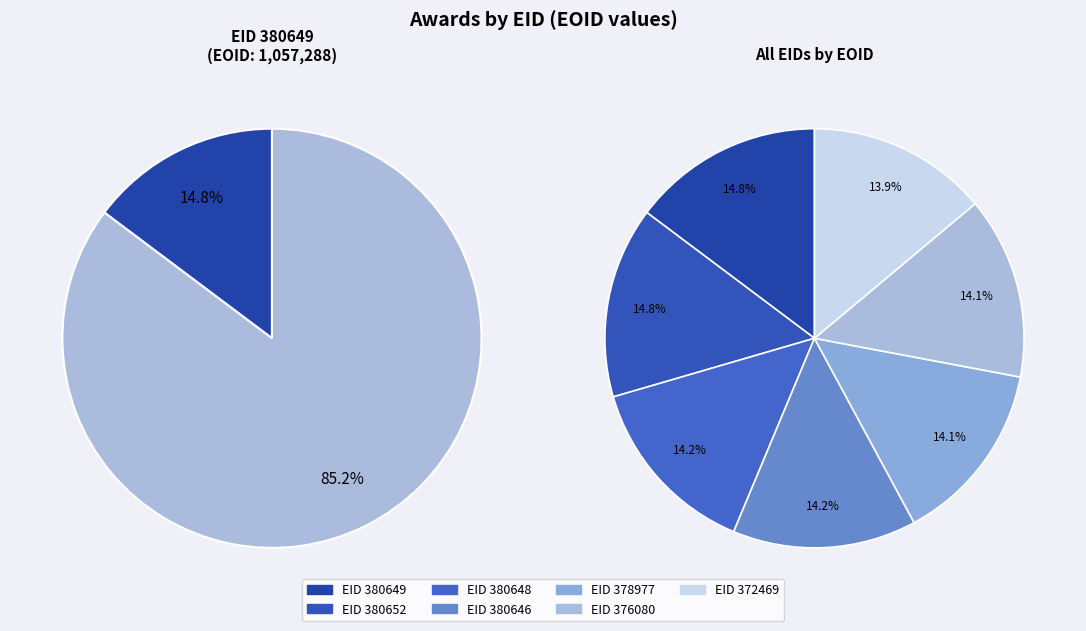

Is 372469 the majority of the pie?

No